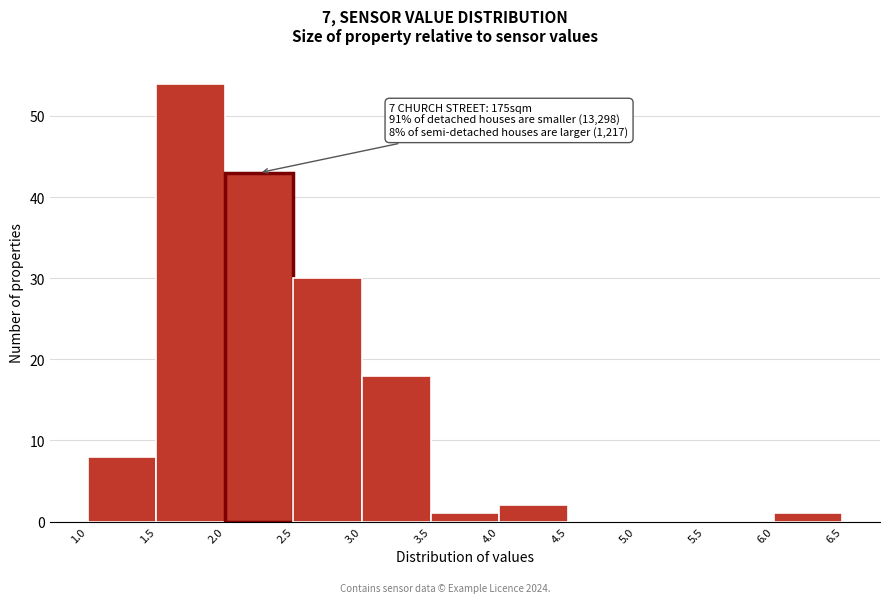

Over which range of the x-axis is the bar tallest?

1.5 to 2.0